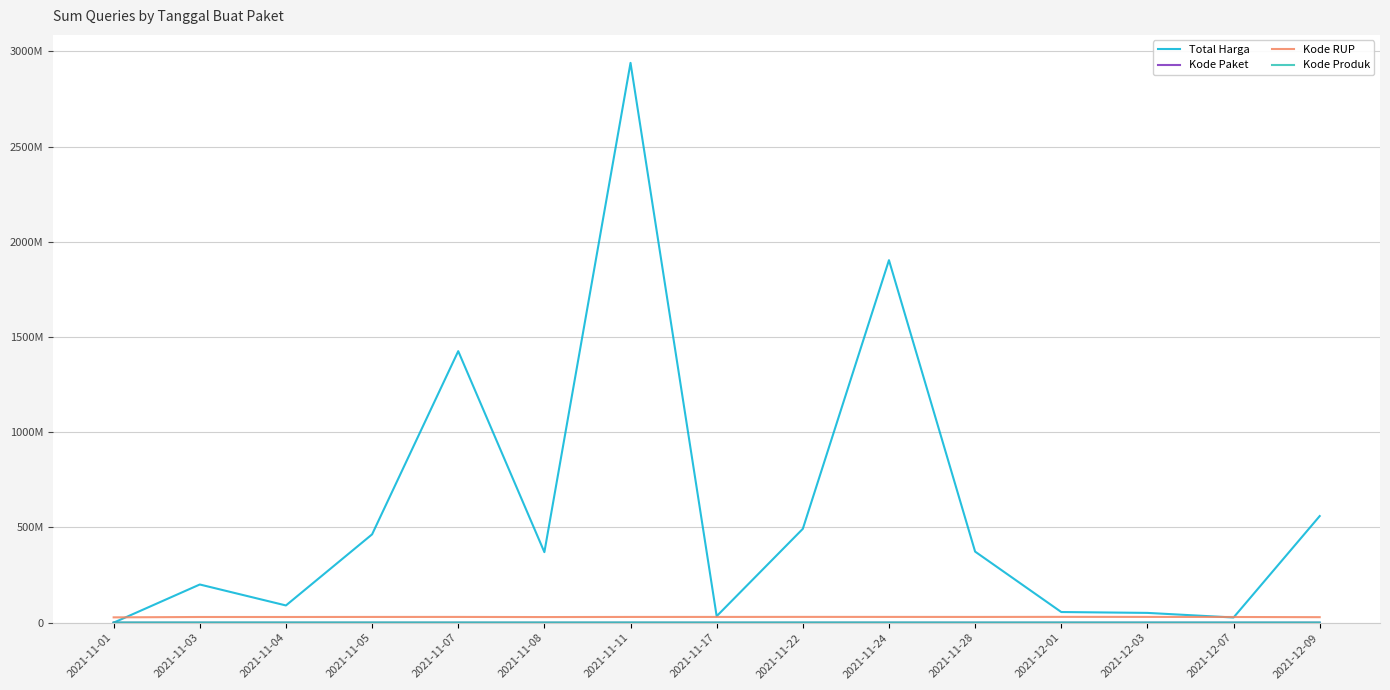

Does the chart display data point markers on the line(s)?

No